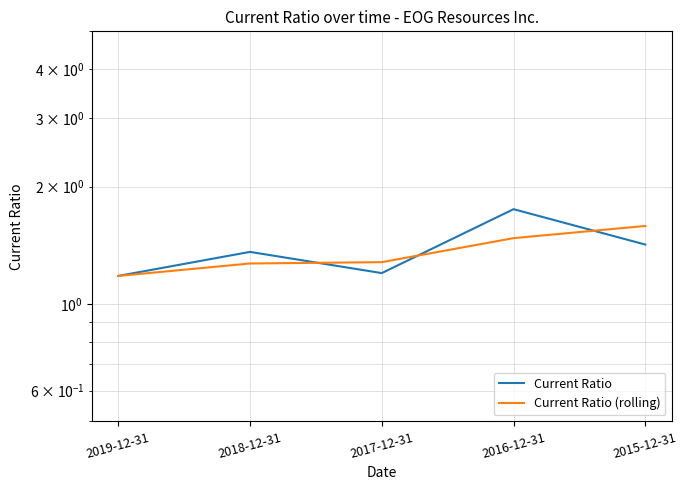

Which series changed the most between 2018-12-31 and 2016-12-31?

Current Ratio